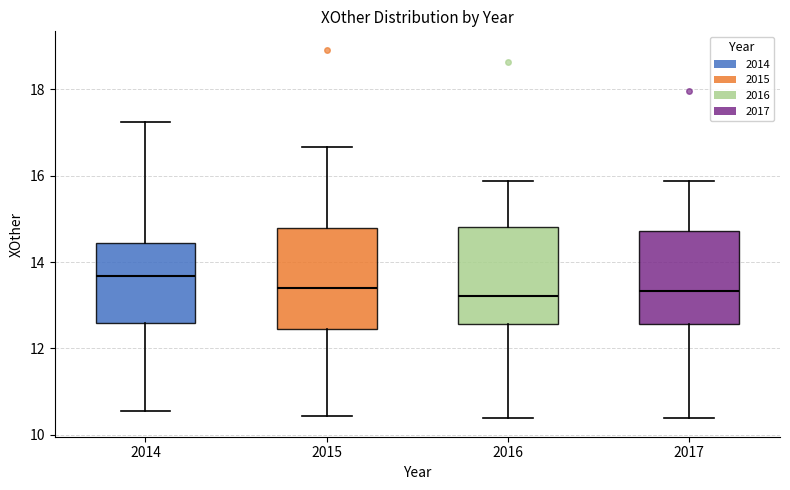

Reading left to right, transcribe this box plot: for each box, give where its median line is, the range the box spans, and where its two whiskers end, as read against the y-axis. The values are not printed on the chart, so give them approximately, as read against the axis.

2014: median 13.6, box 12.6 to 14.4, whiskers 10.6 to 17.2
2015: median 13.4, box 12.4 to 14.8, whiskers 10.4 to 16.6
2016: median 13.2, box 12.6 to 14.8, whiskers 10.4 to 15.8
2017: median 13.4, box 12.6 to 14.8, whiskers 10.4 to 15.8